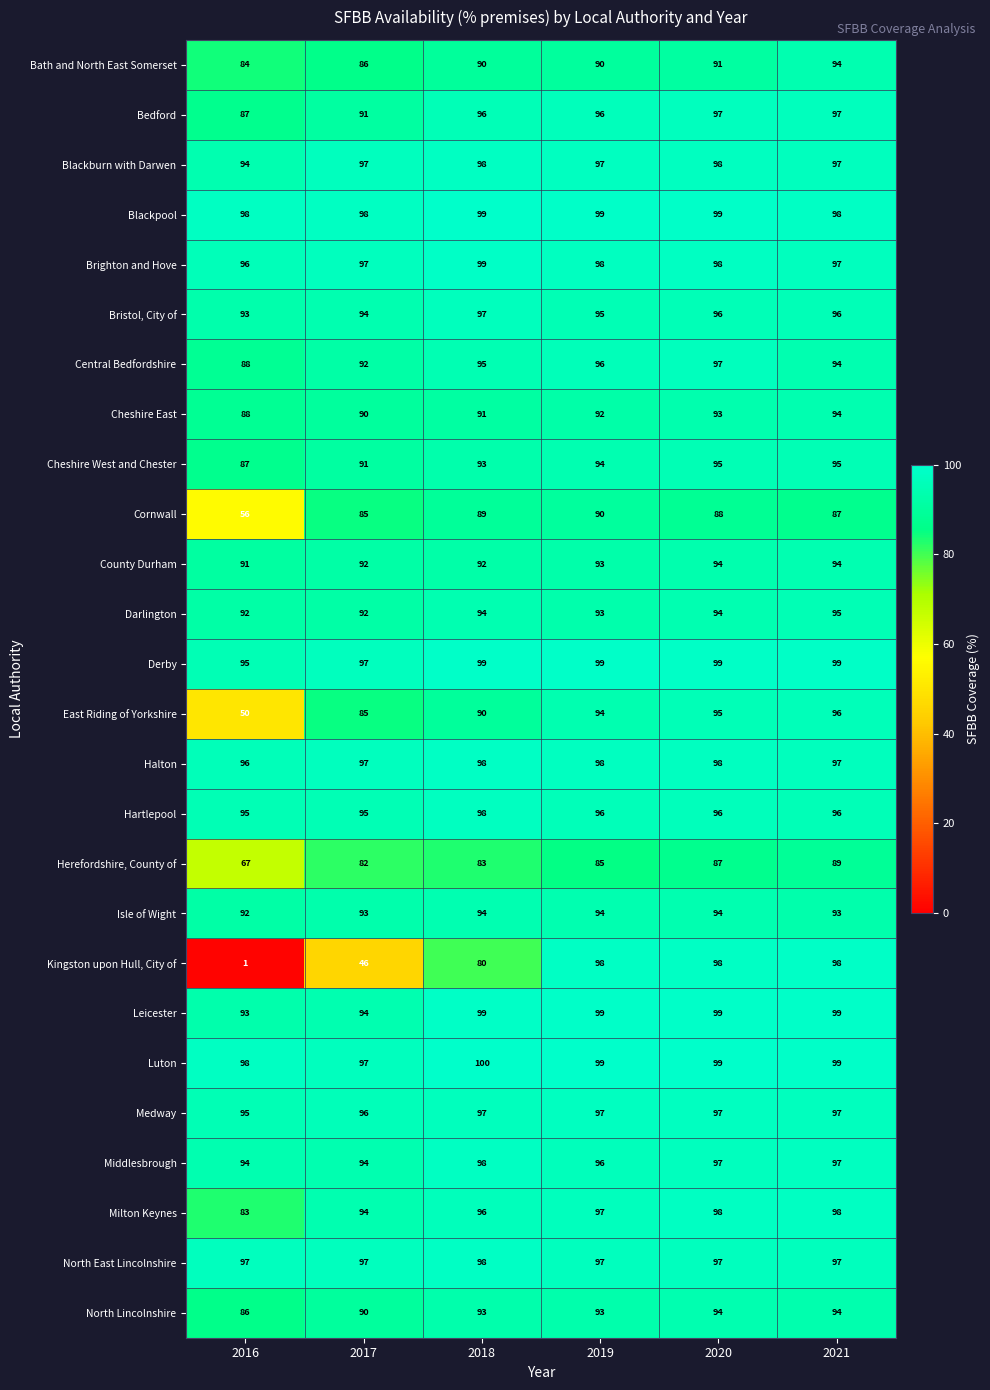

What is the total value across all series at 2016?

2196